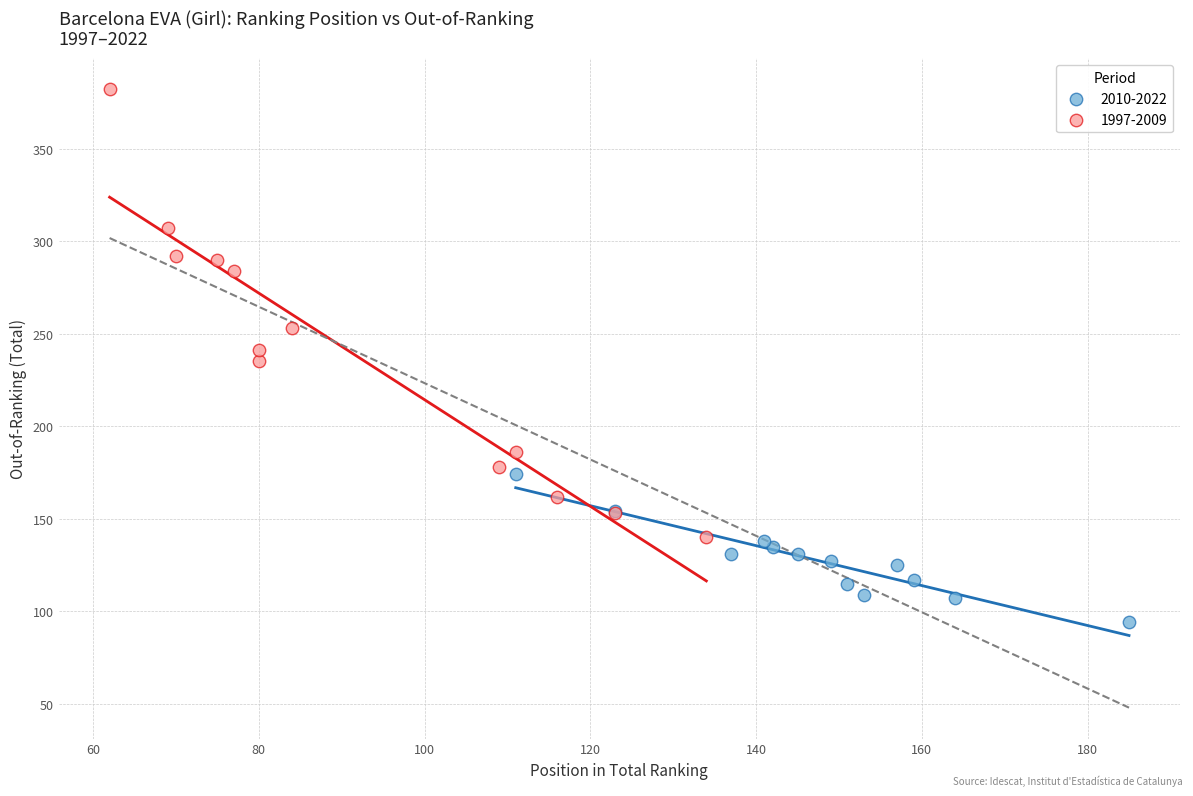

Which series has the widest spread of Y values?

1997-2009